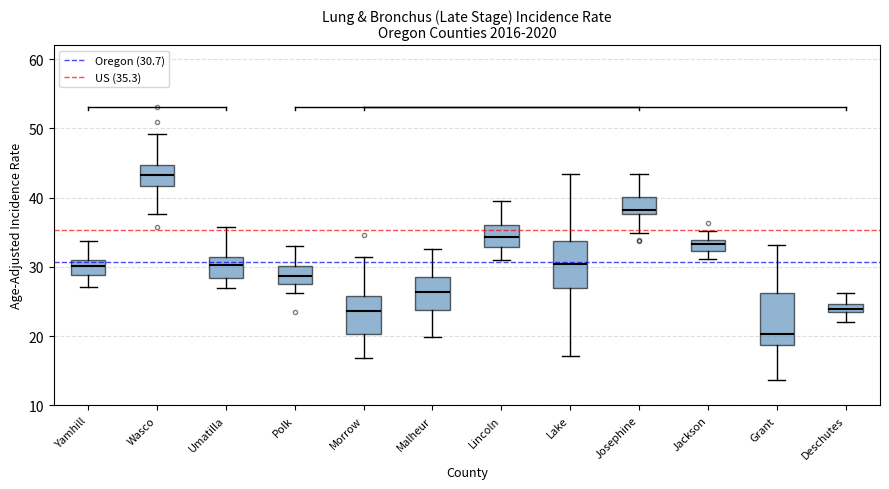

Which box's median line is the lowest?

Grant